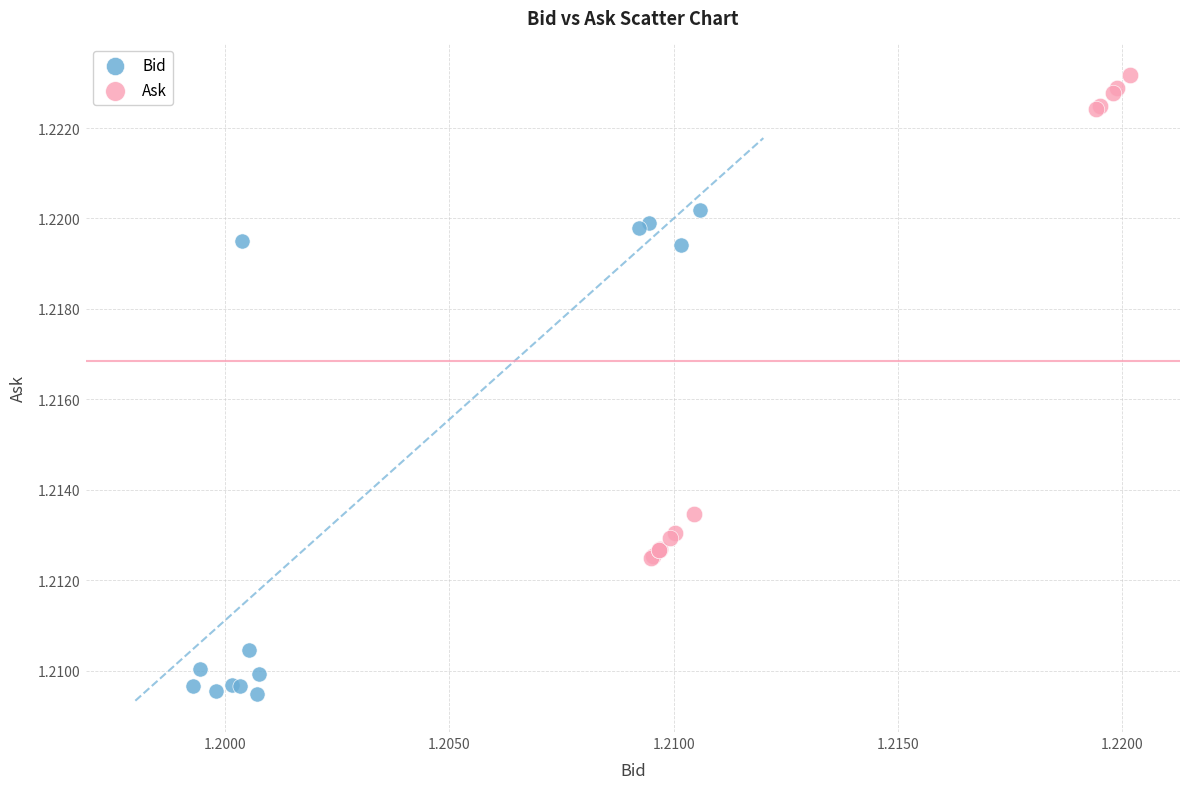

Which series reaches the maximum Y coordinate?

Ask